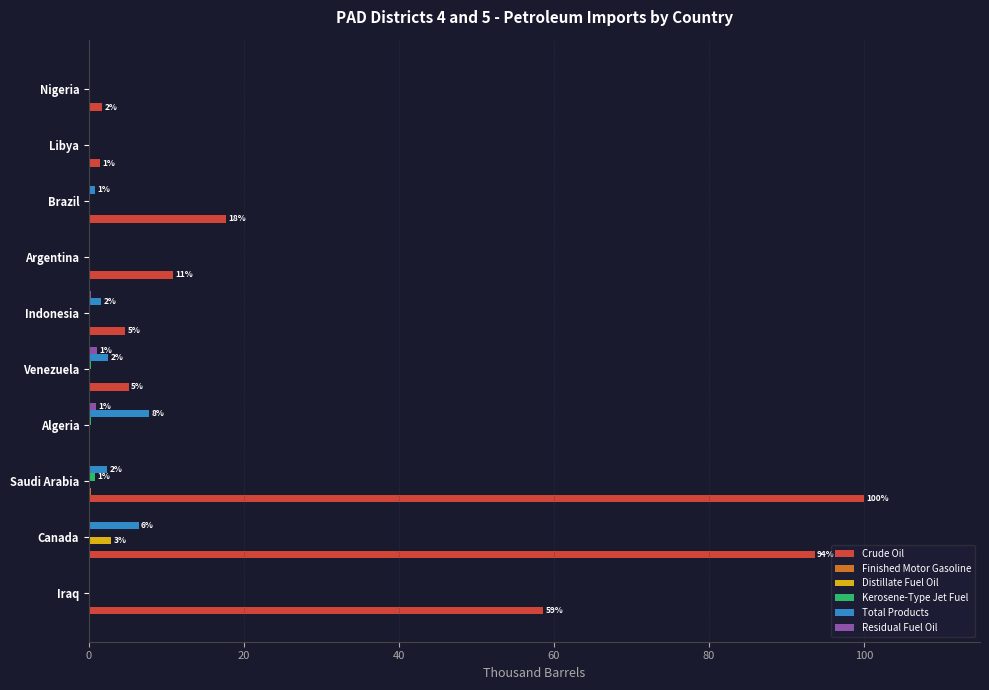

The value of Crude Oil at Iraq is 101.2. True or false?

False